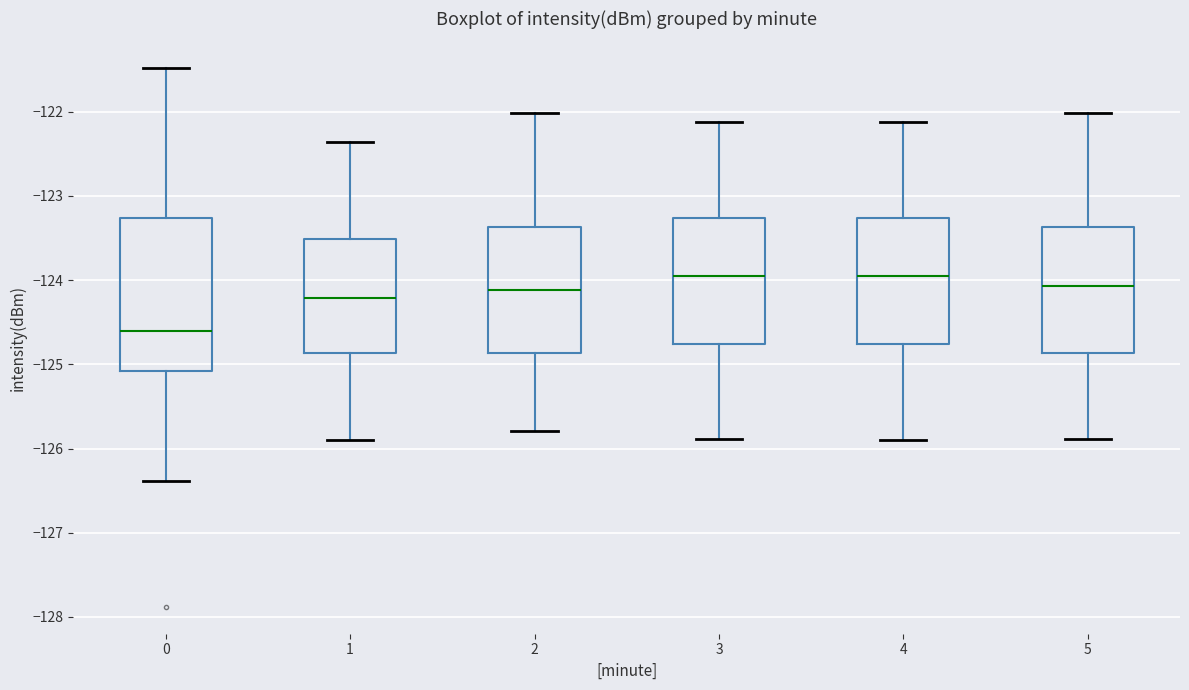

Reading left to right, read every box against the y-axis: the position of its median line, the range the box covers, and the ends of its whiskers. The values are not printed on the chart, so give them approximately, as read against the axis.

0: median -124.6, box -125.1 to -123.3, whiskers -126.4 to -121.5
1: median -124.2, box -124.9 to -123.5, whiskers -125.9 to -122.4
2: median -124.1, box -124.9 to -123.4, whiskers -125.8 to -122.0
3: median -124.0, box -124.8 to -123.3, whiskers -125.9 to -122.1
4: median -124.0, box -124.8 to -123.3, whiskers -125.9 to -122.1
5: median -124.1, box -124.9 to -123.4, whiskers -125.9 to -122.0